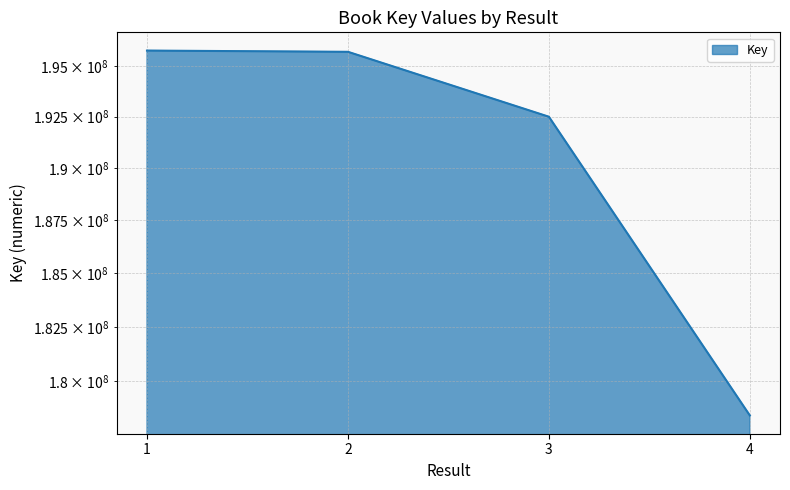

What is the sum of all values?

762384645